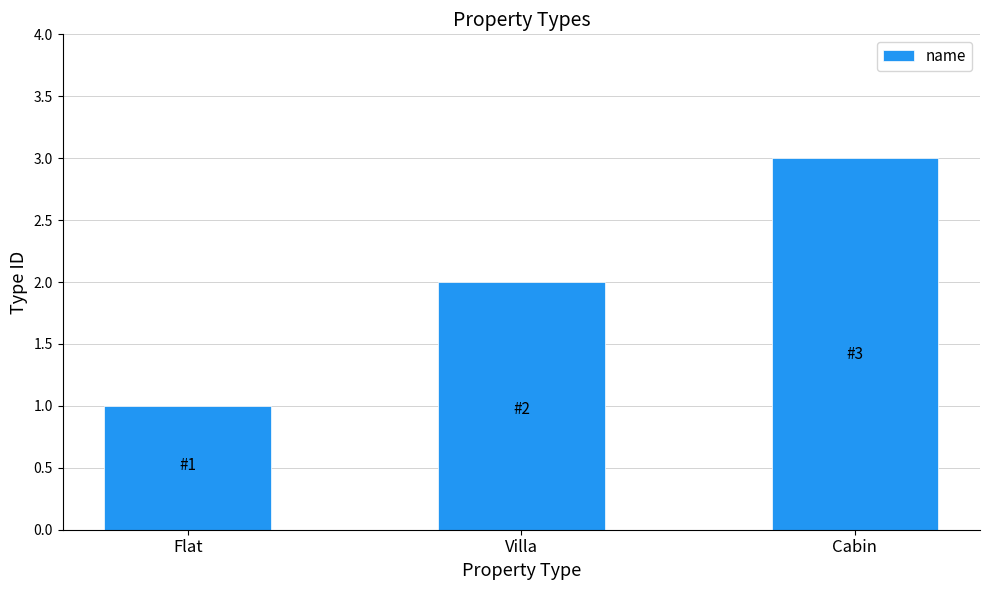

What is the label of the 3rd bar from the left?

Cabin